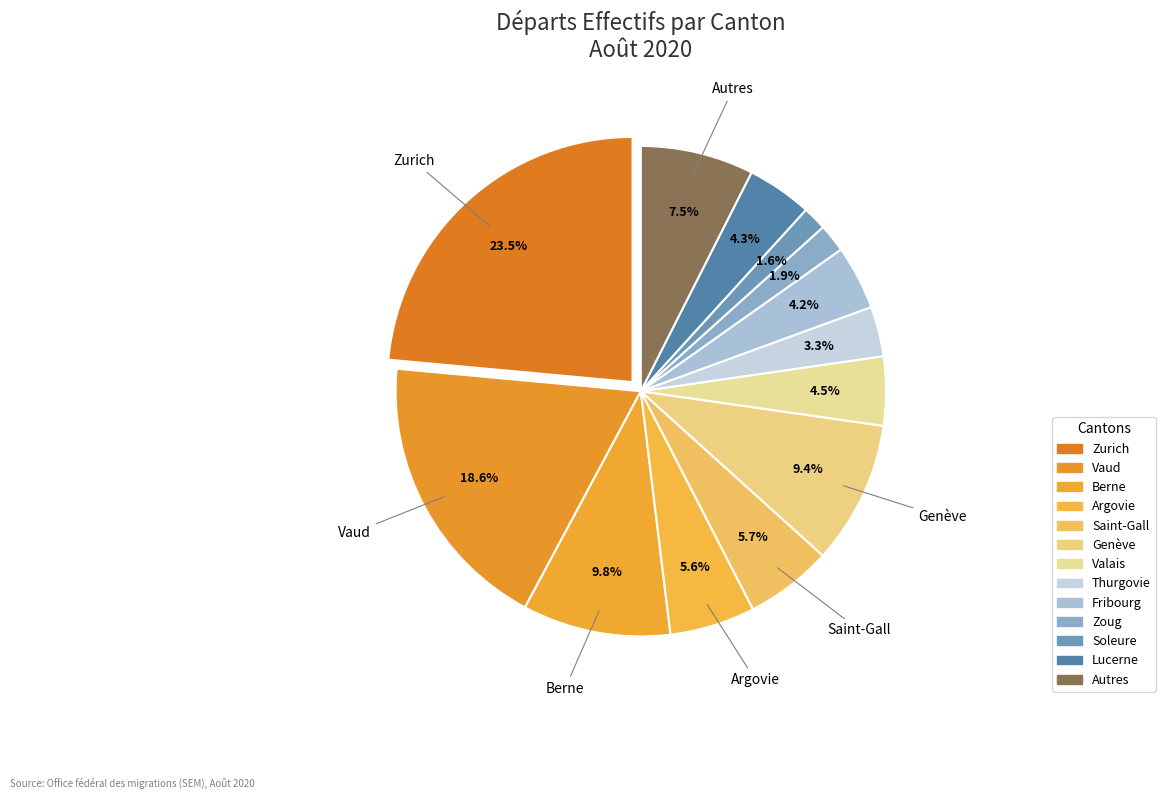

Combined, what portion of the pie is Lucerne and Argovie?

9.9%